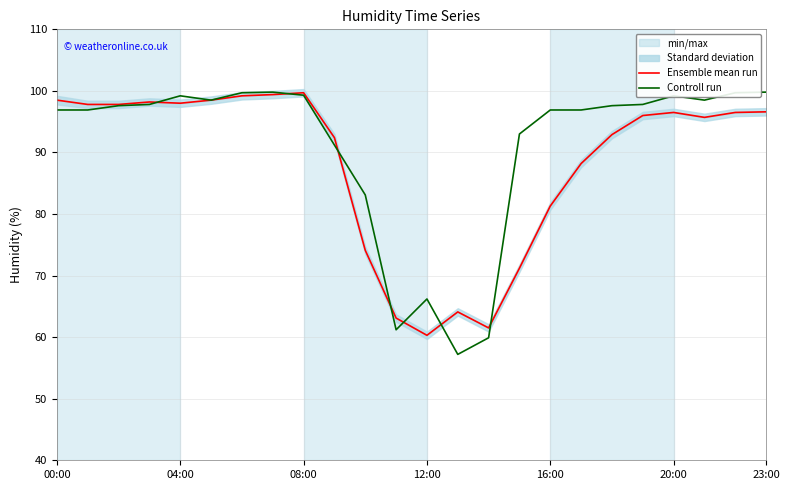

The value of Controll run at 10 is 83.1. True or false?

True